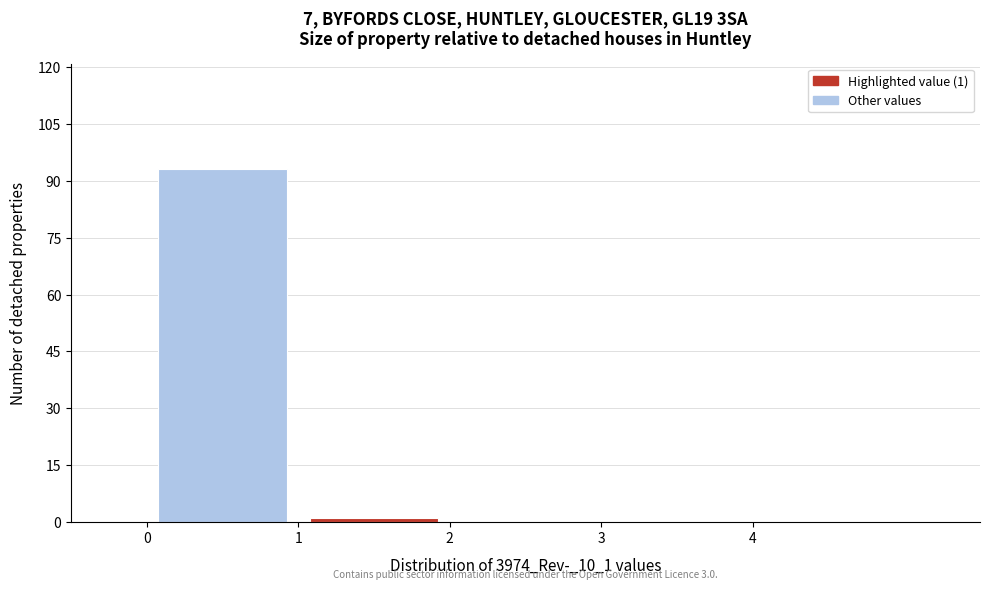

Which range on the x-axis has the tallest bar?

0 to 1